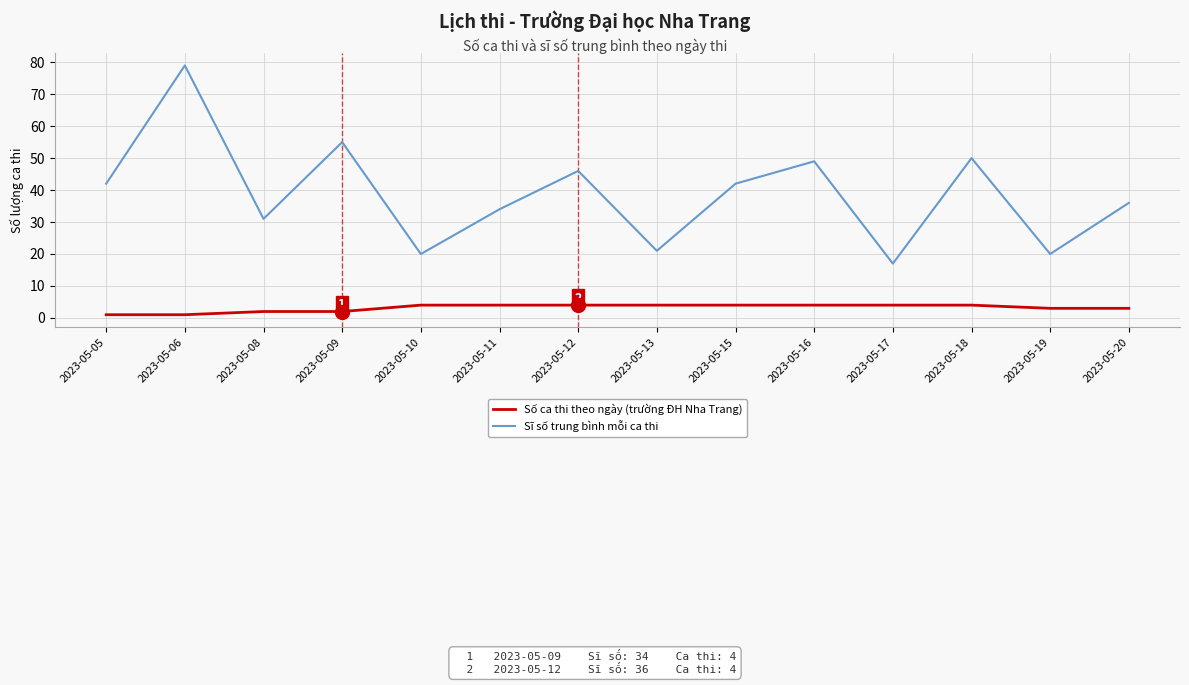

What is the spread (max minus min) of values at 2023-05-18?

46